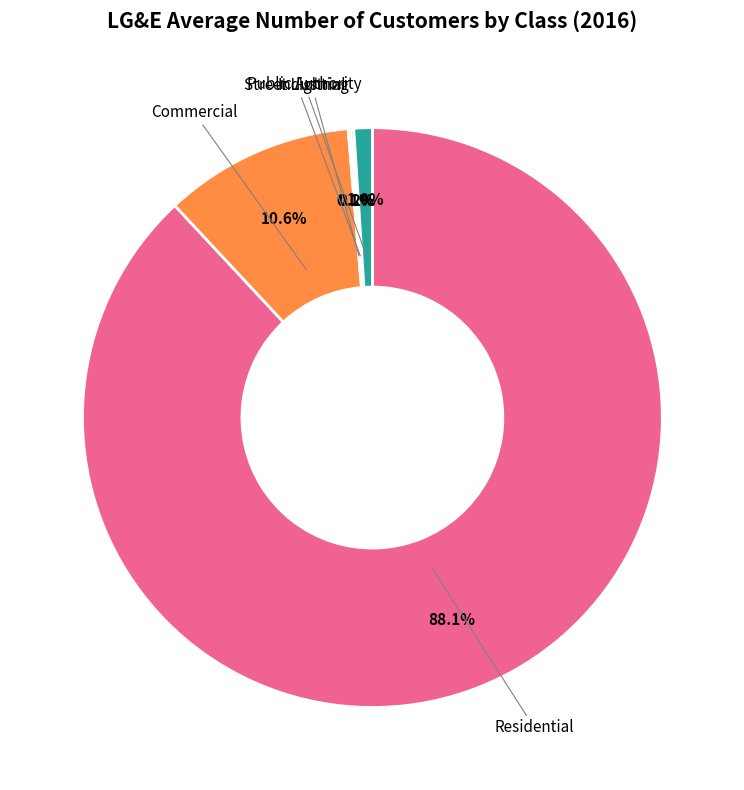

Is it true that Commercial is 21% of the pie?

False